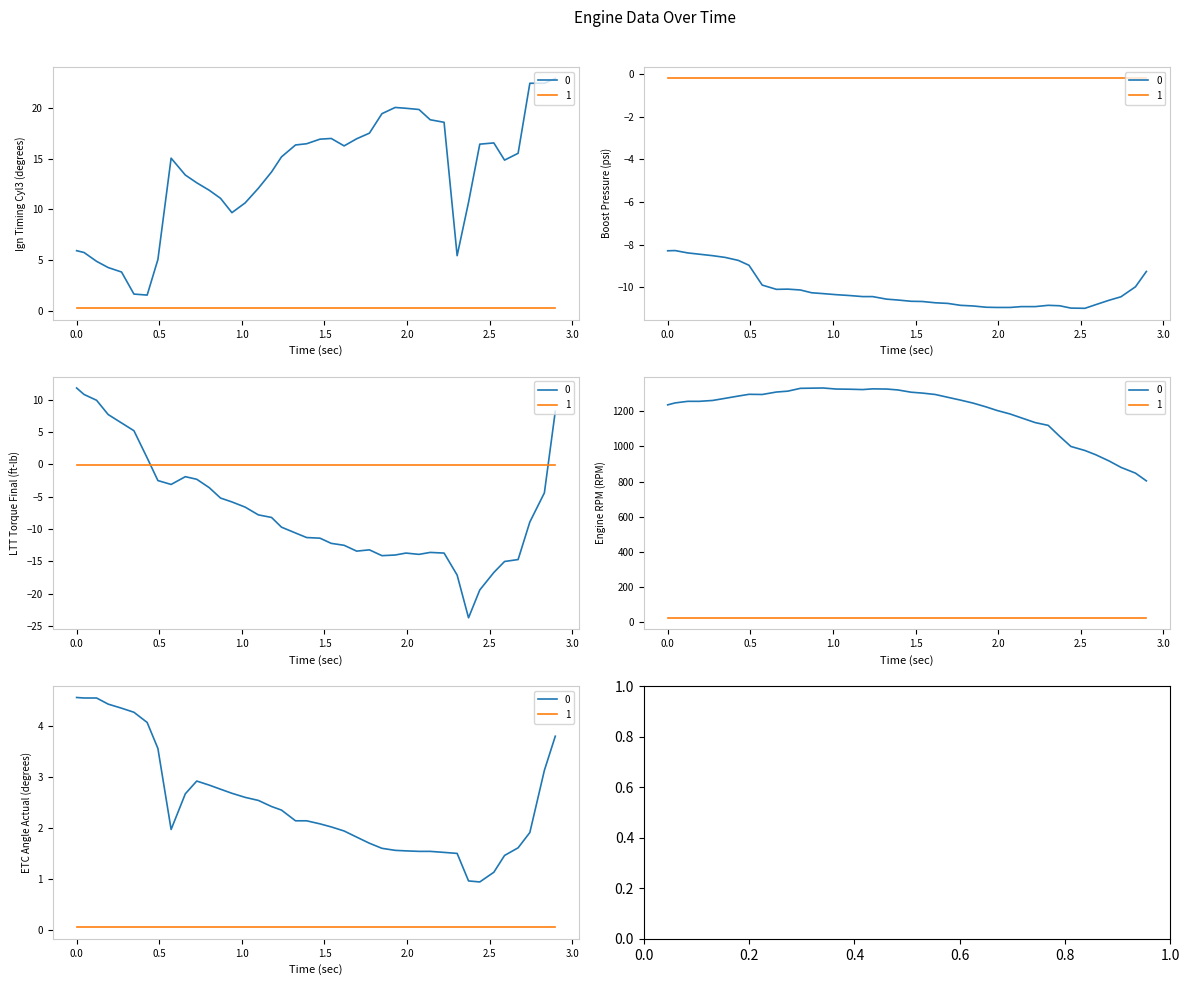

What is the label of the 19th point from the right?

Boost Pressure (psi)